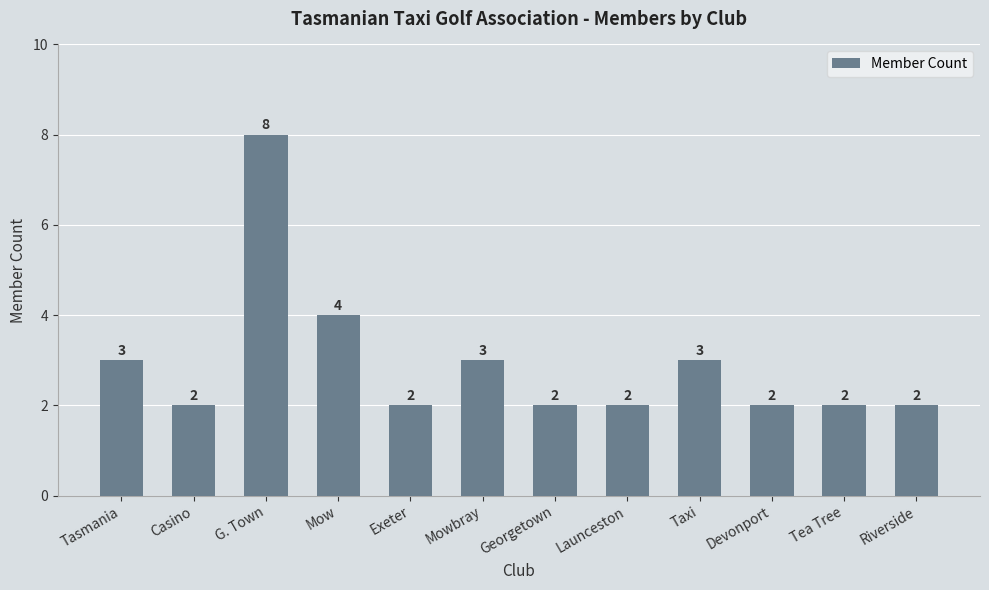

Does the chart contain any negative values?

No